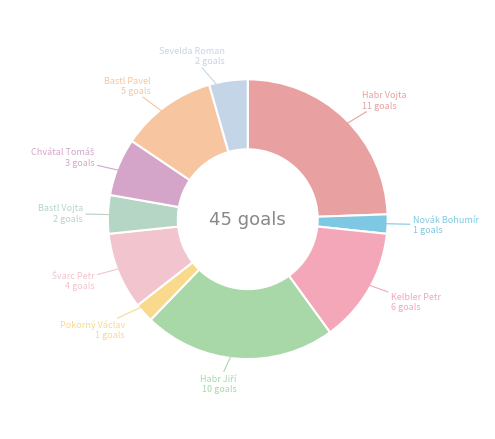

Is it true that Pokorný Václav is 16% of the pie?

False